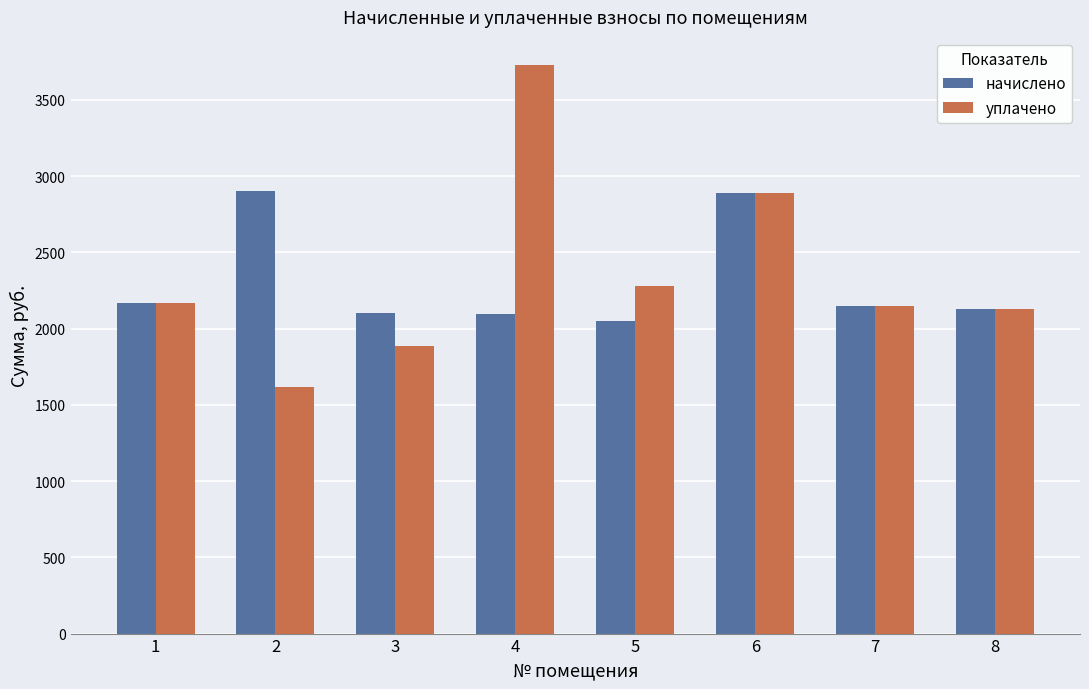

How many values in the уплачено series are below 2165?

4